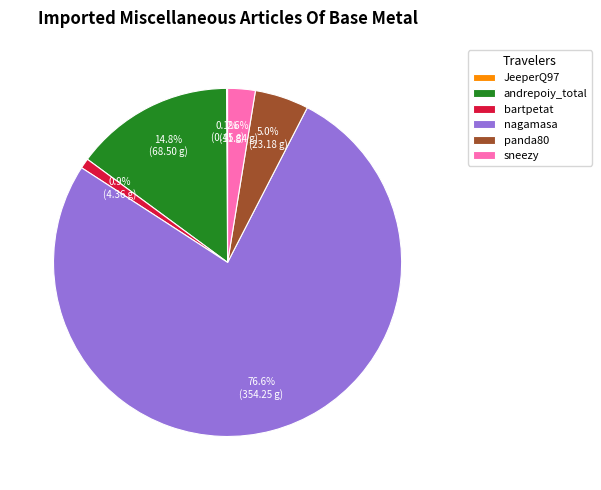

True or false: panda80 accounts for 1% of the total.

False